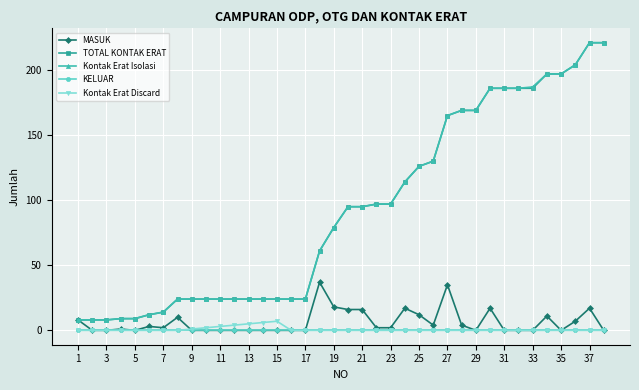

True or false: Kontak Erat Discard has more than 0 points higher than both neighbors.

True